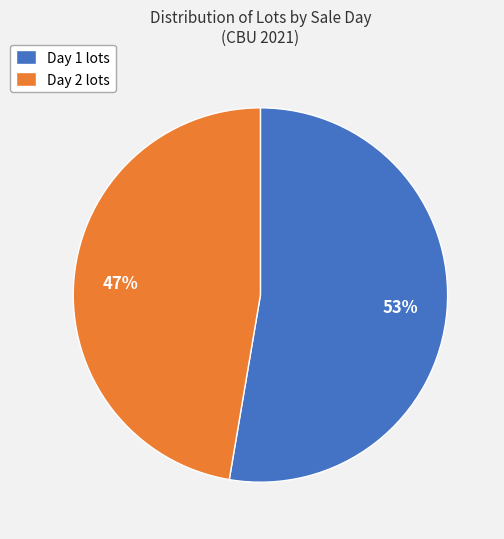

How many segments does this pie chart have?

2